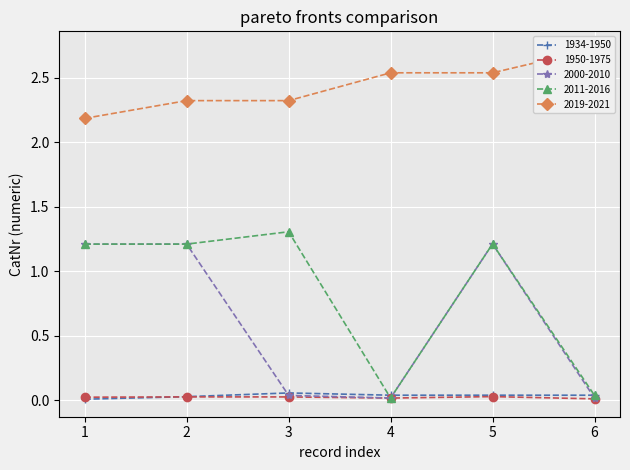

The 1950-1975 series shows 0.0 at 1. True or false?

True